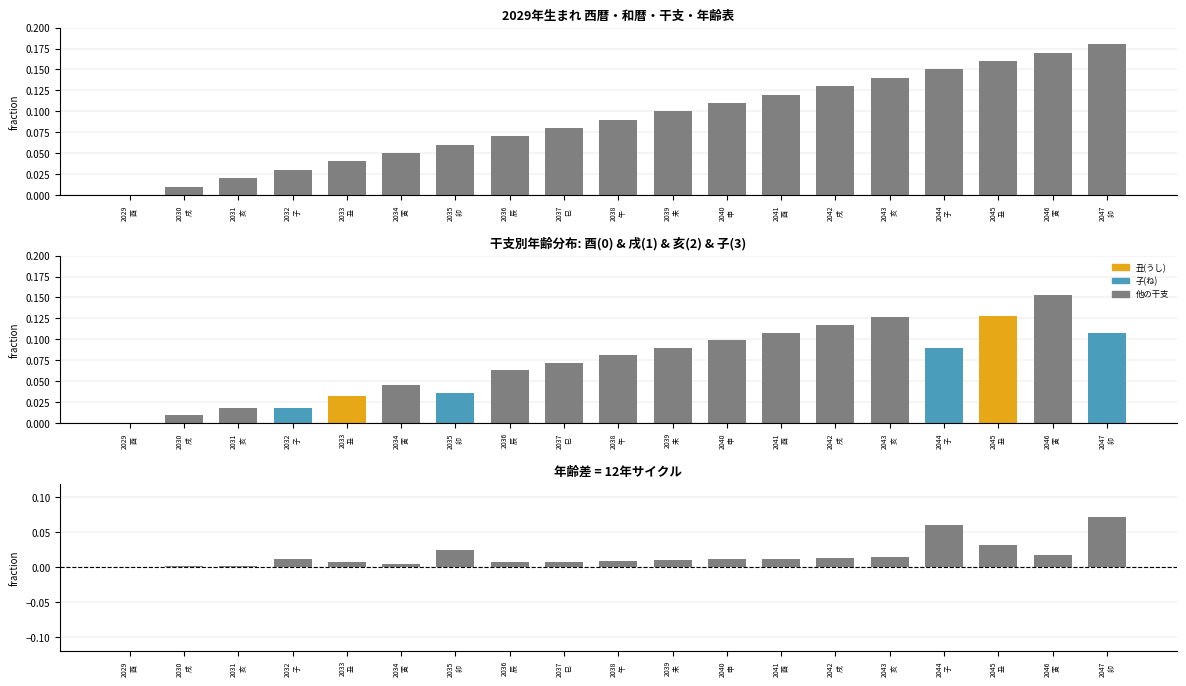

Which category has the lowest value across all series?

2029
酉